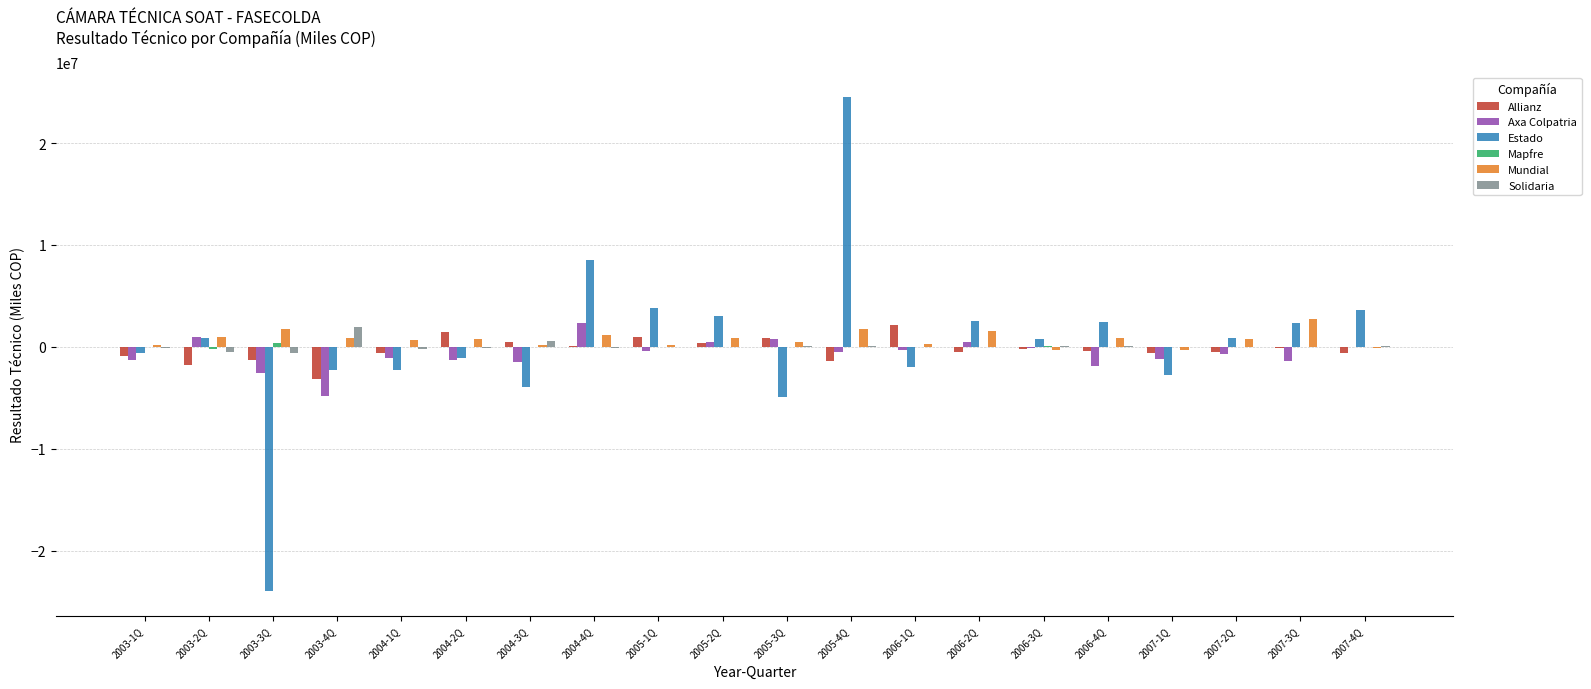

At which category does the chart reach its peak across all series?

2005-4Q